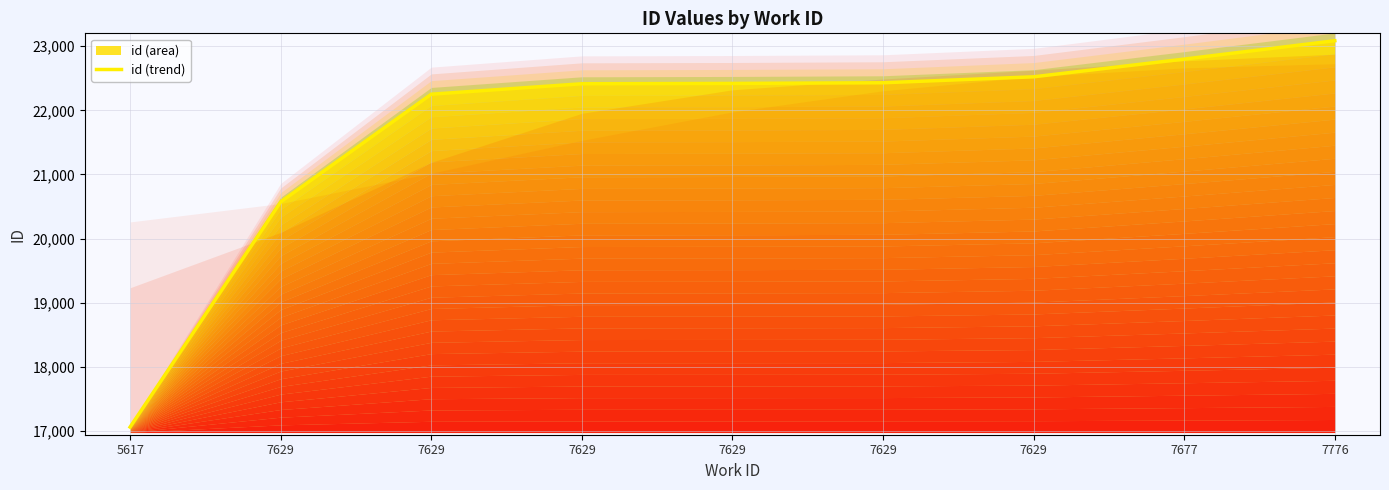

True or false: the data has more than 1 interior local peaks.

False